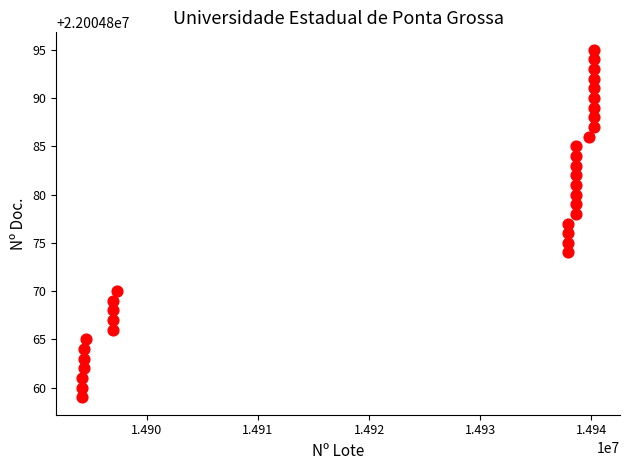

What is the range of X values (max minus min)?

46080